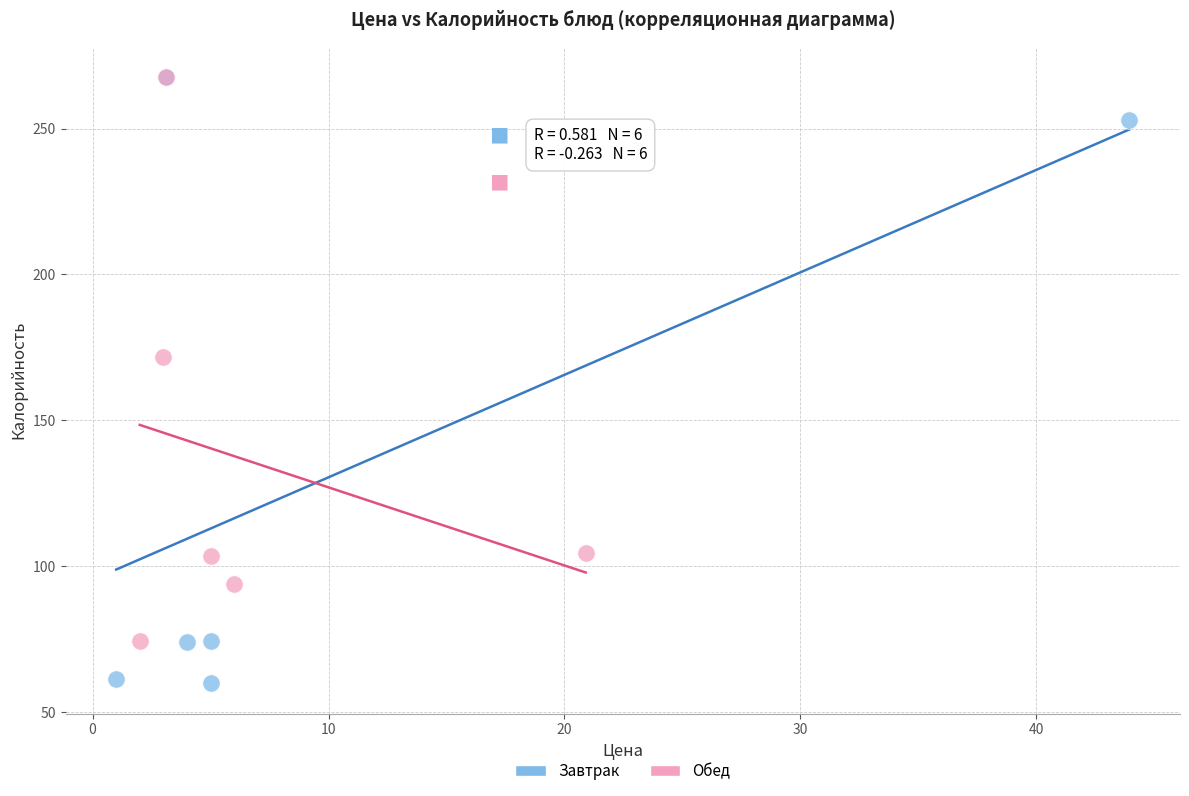

Which series contains the lowest Y value?

Завтрак